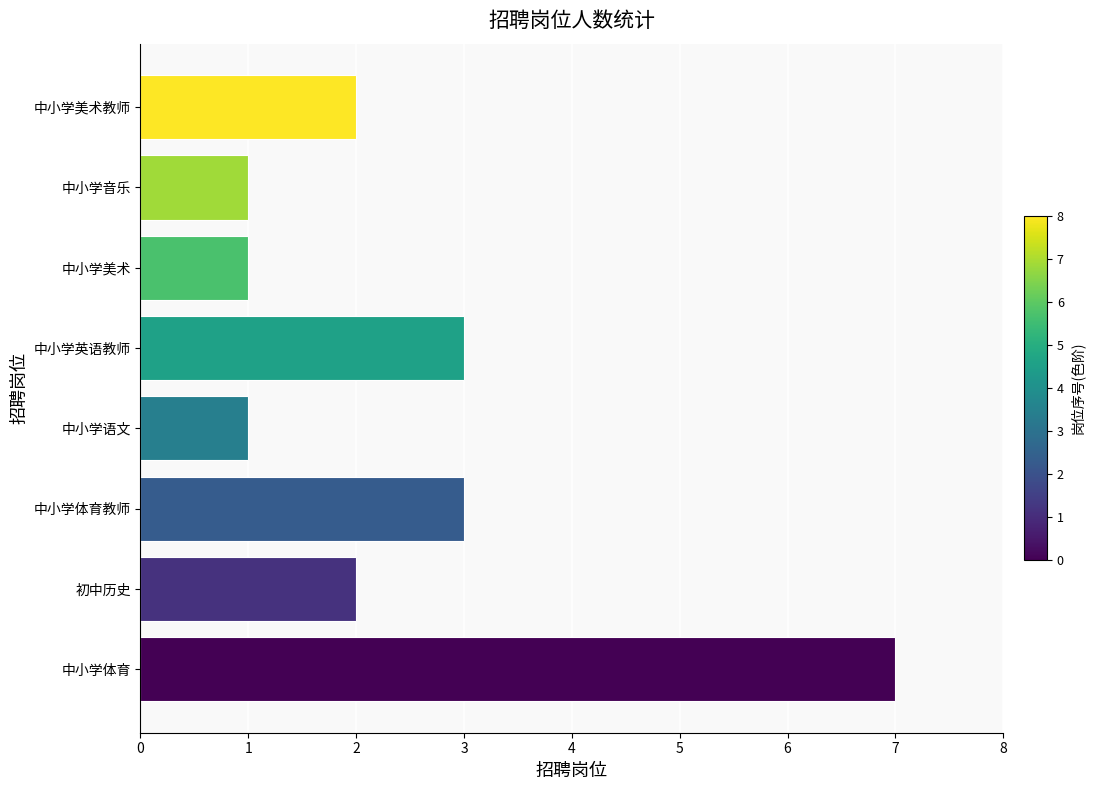

How many categories are shown in the chart?

8